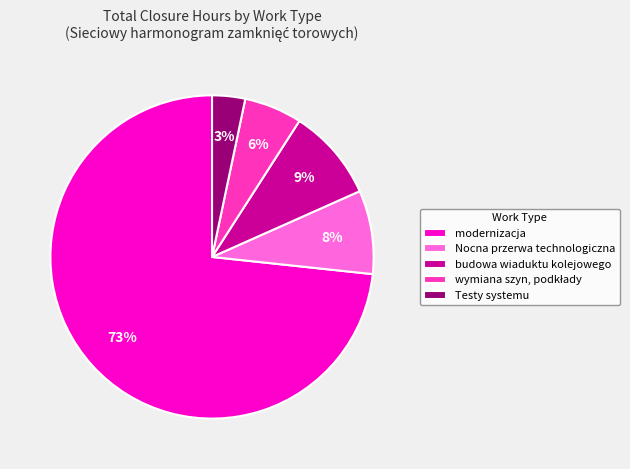

The Nocna przerwa technologiczna slice represents 8% of the pie. True or false?

True